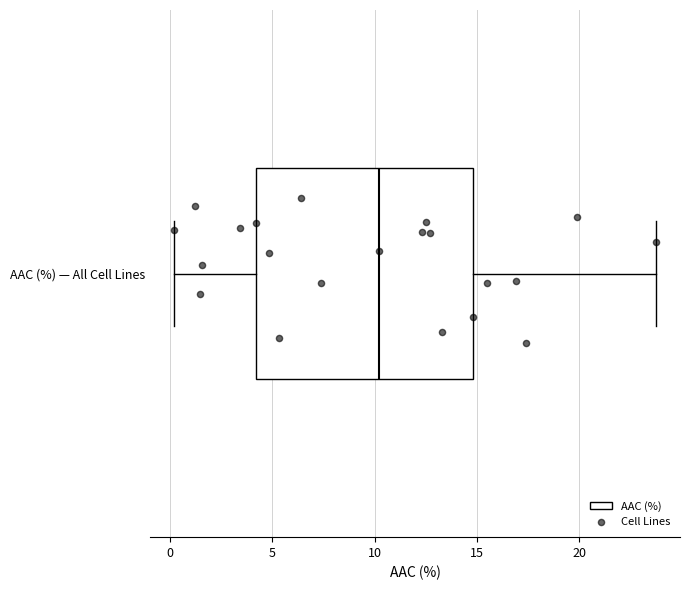

Where does the right whisker of the box for AAC (%) — All Cell Lines end on the x-axis? The values are not printed on the chart, so give them approximately, as read against the axis.

23.5